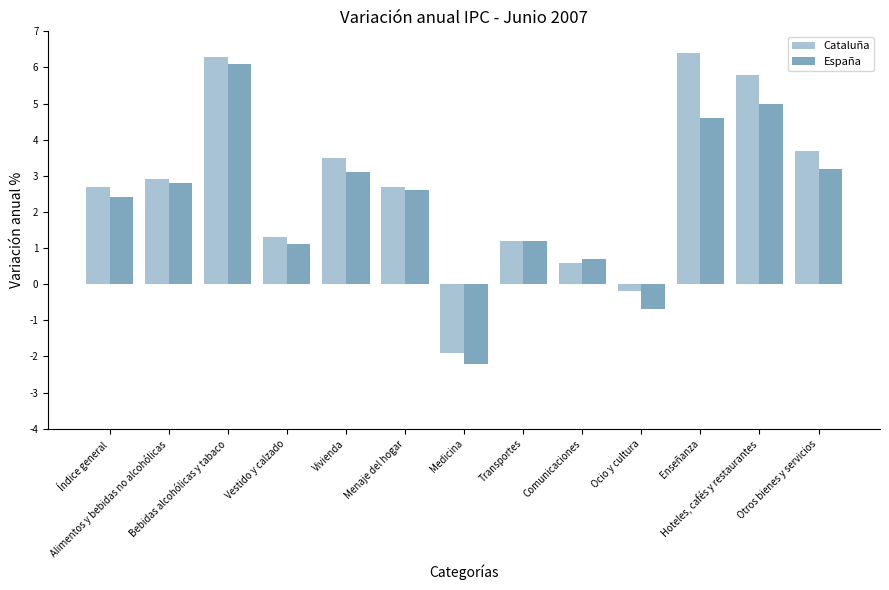

At how many categories does at least one series exceed 3?

5